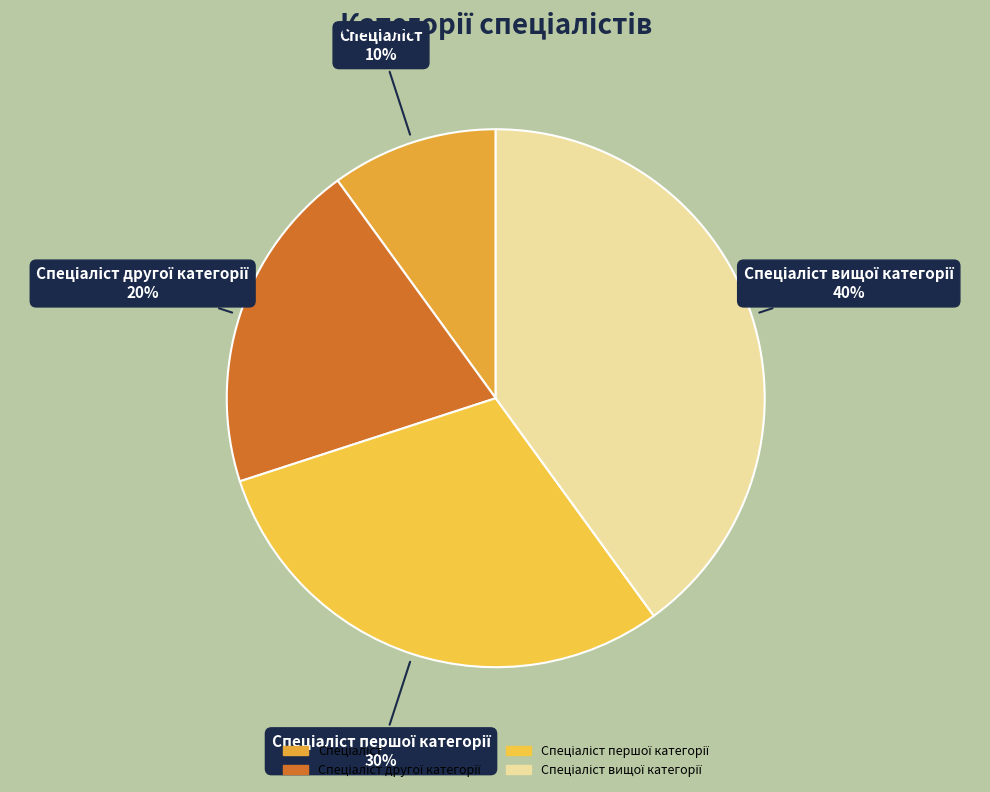

Is there a majority slice in this chart?

No